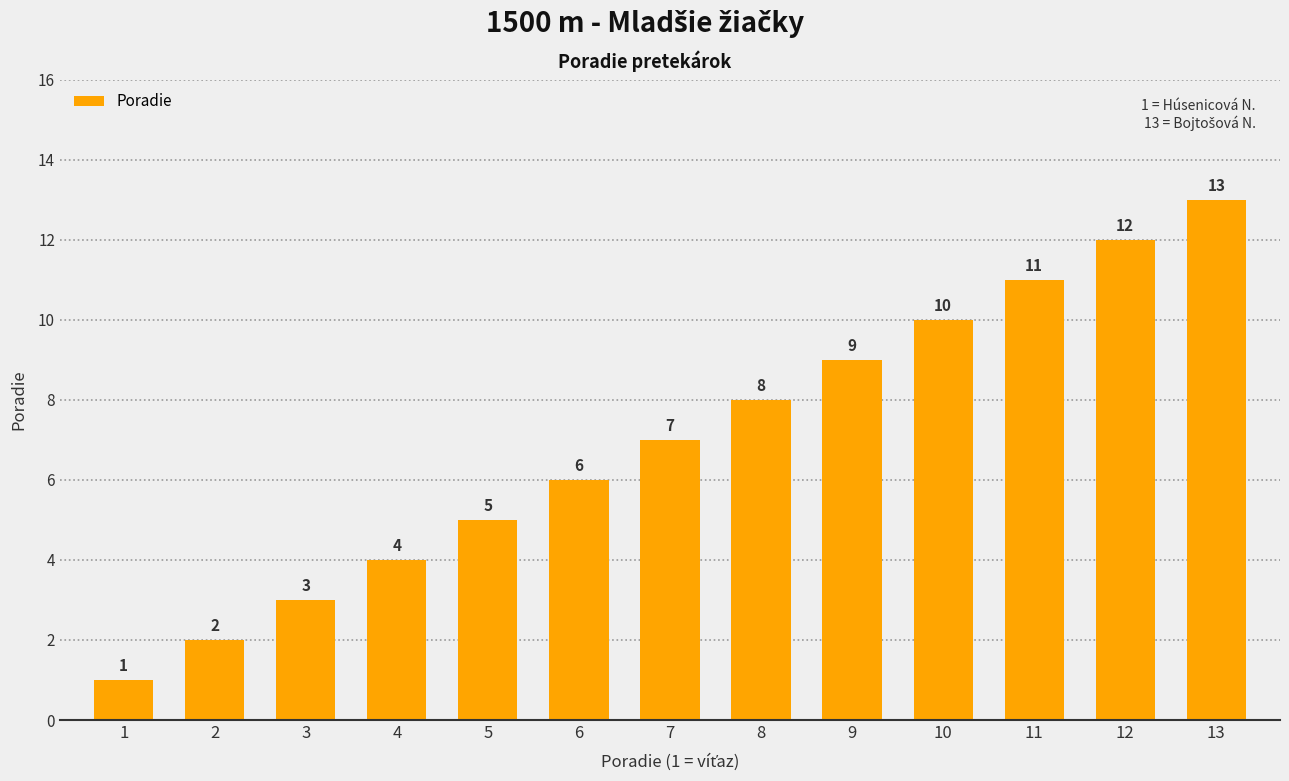

The value at 8 is 8. True or false?

True